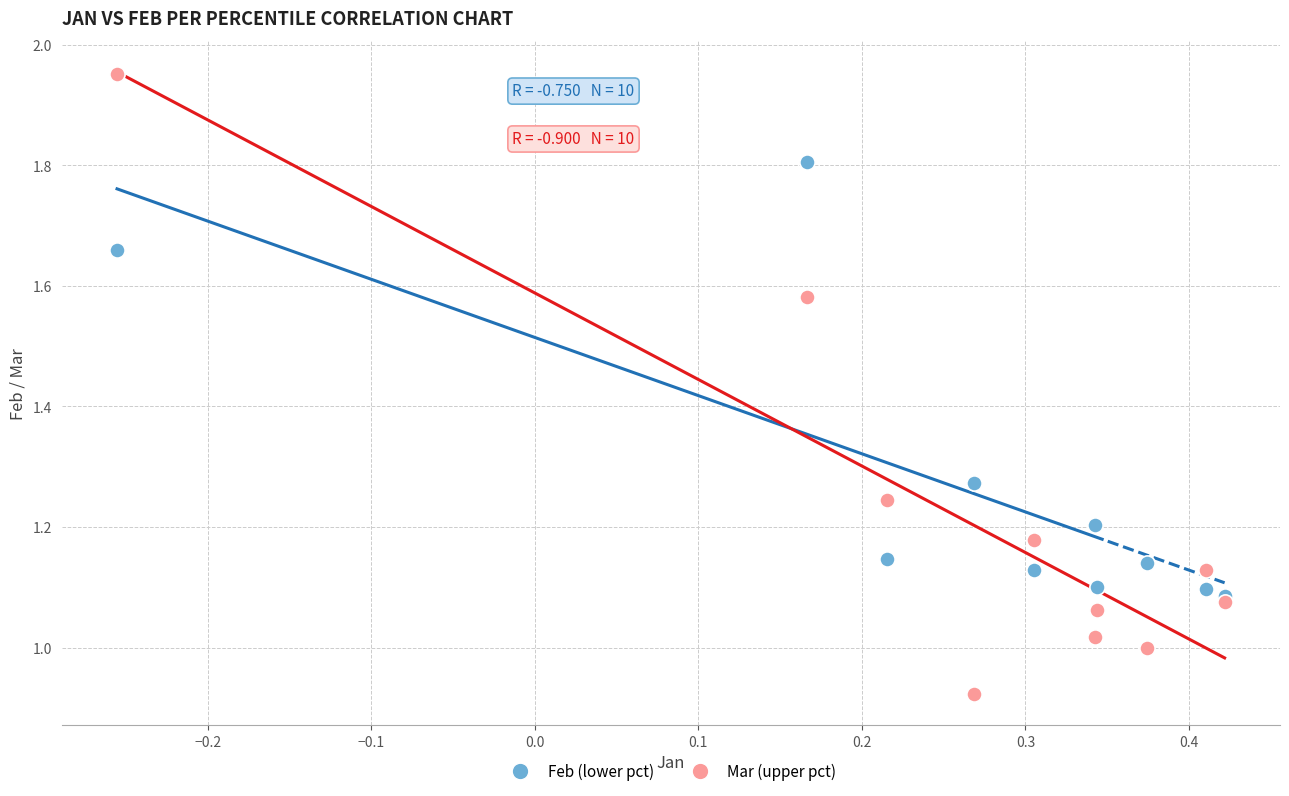

What are all the series names shown in the legend?

Feb (lower pct), Mar (upper pct)